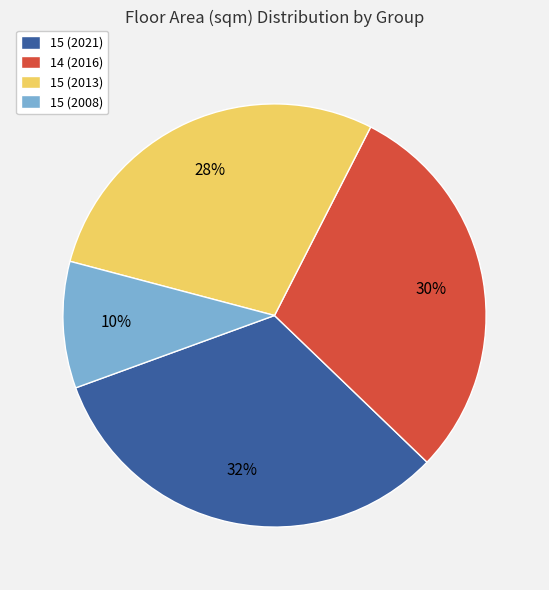

What is the smallest slice in the pie chart?

15 (2008)